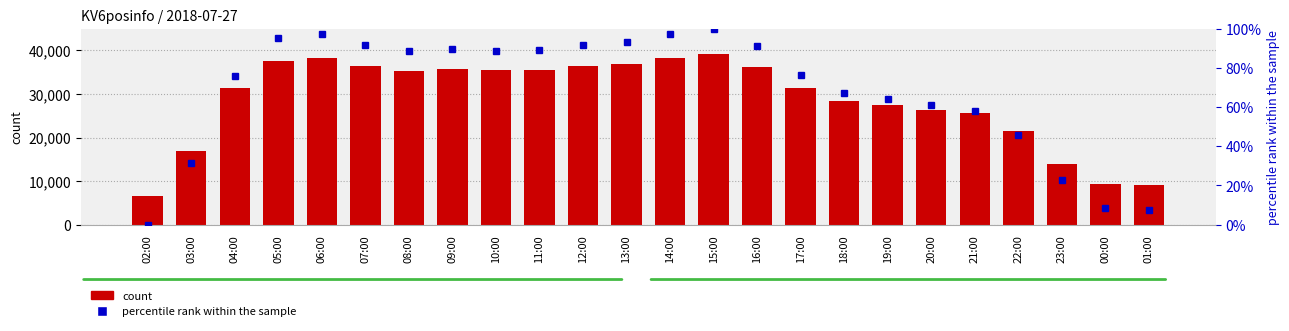

At how many categories does at least one series exceed 22897?

18